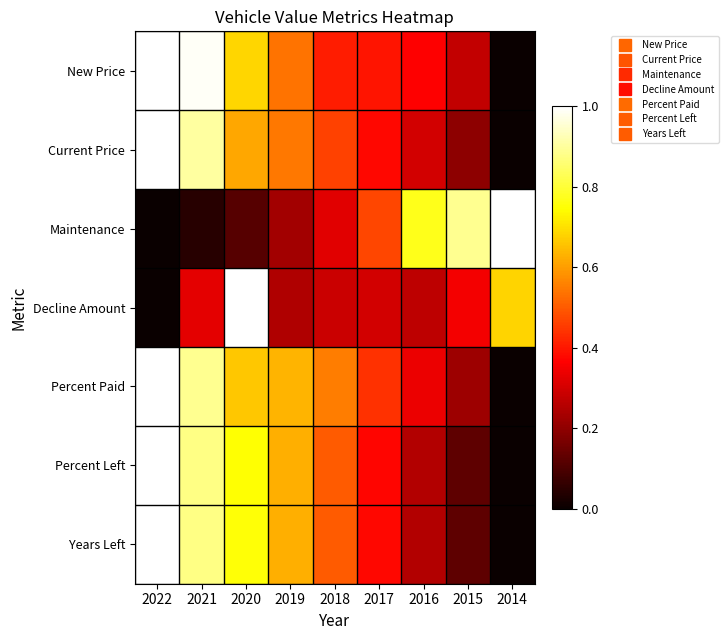

How many series are shown in this chart?

7